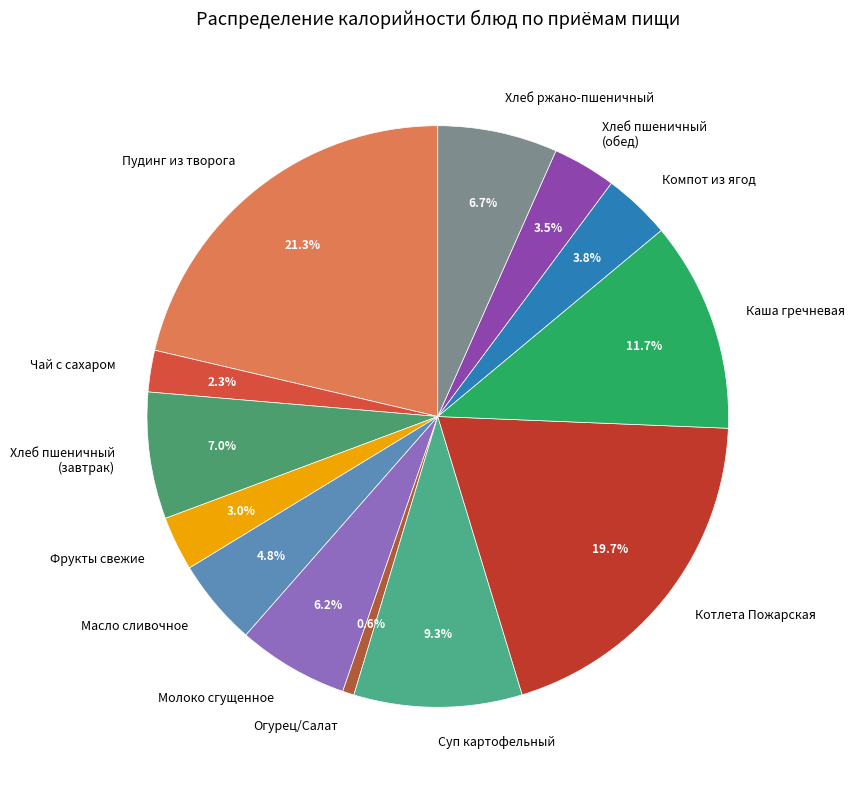

How many segments does this pie chart have?

13